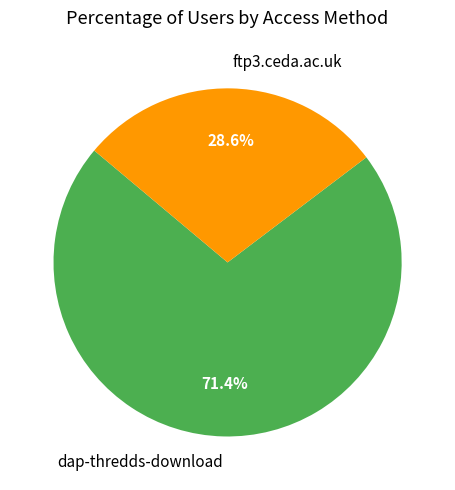

Rank the categories by value from highest to lowest.

dap-thredds-download, ftp3.ceda.ac.uk